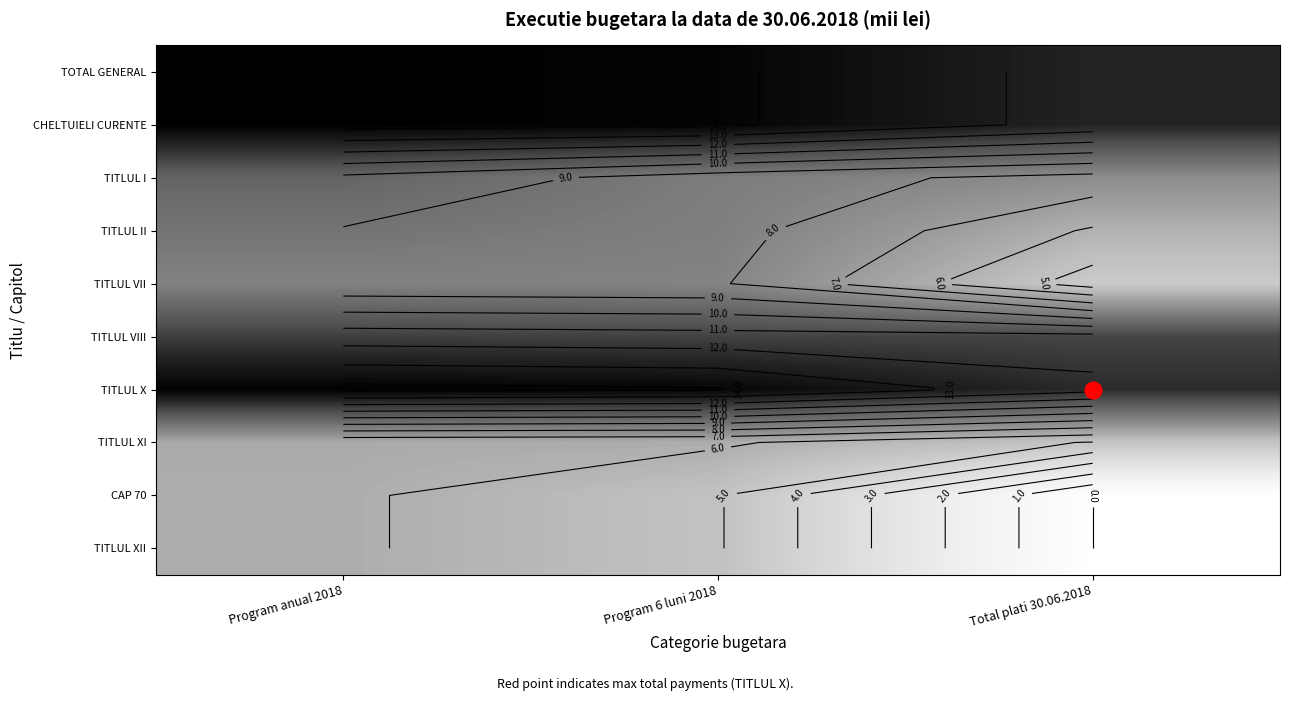

How many distinct data groups are displayed?

10